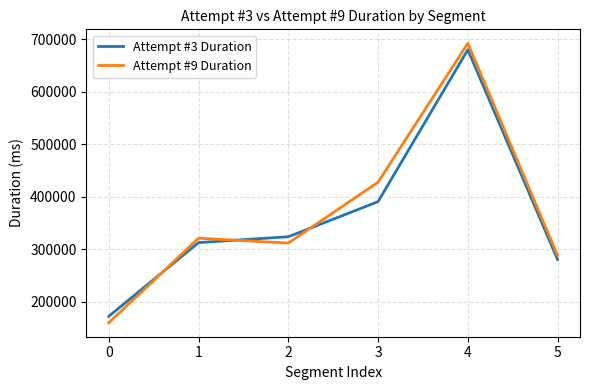

Rank the series by their average value, from highest to lowest.

Attempt #9 Duration, Attempt #3 Duration